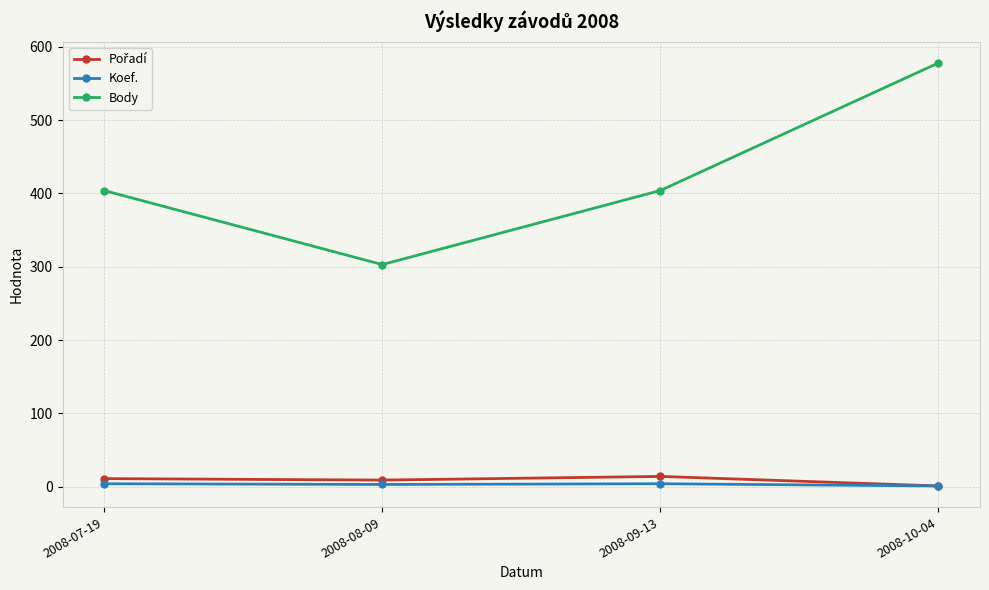

In Koef., how many points are higher than both neighbors (excluding endpoints)?

1